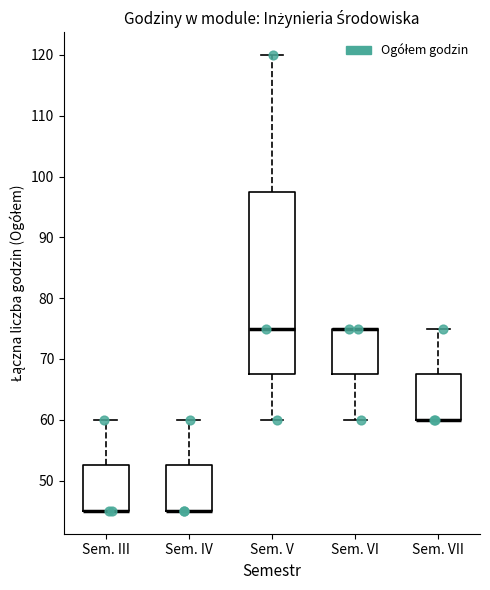

Reading left to right, transcribe this box plot: for each box, give where its median line is, the range the box spans, and where its two whiskers end, as read against the y-axis. The values are not printed on the chart, so give them approximately, as read against the axis.

Sem. III: median 45 (drawn on the box's lower edge), box 45 to 53, whiskers 45 to 60
Sem. IV: median 45 (drawn on the box's lower edge), box 45 to 53, whiskers 45 to 60
Sem. V: median 75, box 68 to 98, whiskers 60 to 120
Sem. VI: median 75 (drawn on the box's upper edge), box 68 to 75, whiskers 60 to 75
Sem. VII: median 60 (drawn on the box's lower edge), box 60 to 68, whiskers 60 to 75